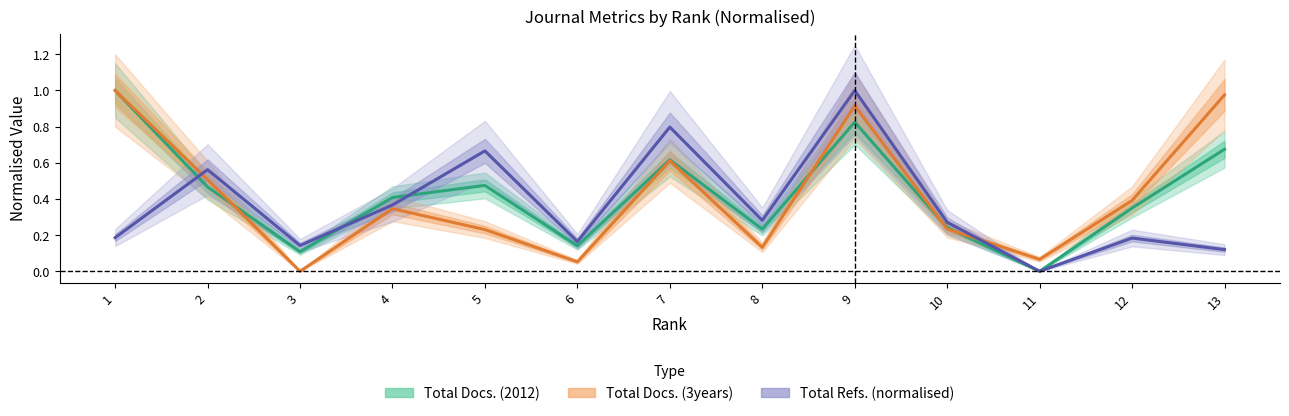

What is the sum of all Total Docs. (3years) values?

5.5